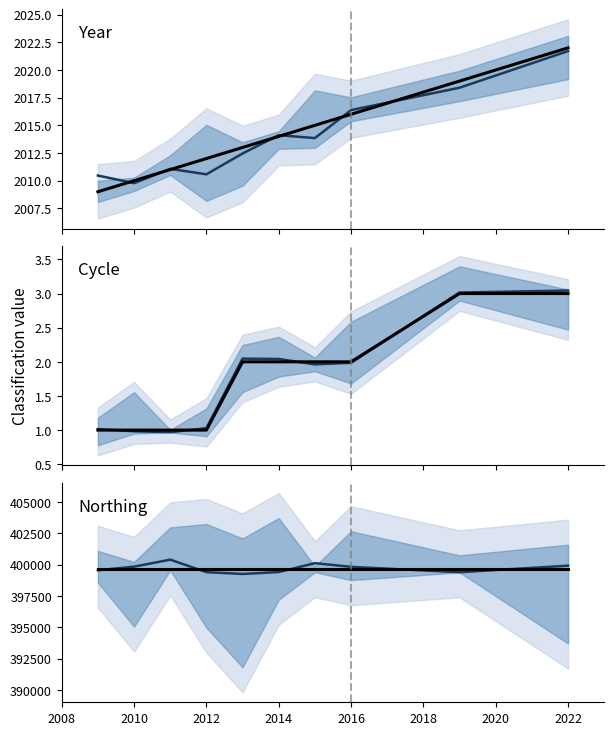

The value of Year at 2022 is 3135.9. True or false?

False